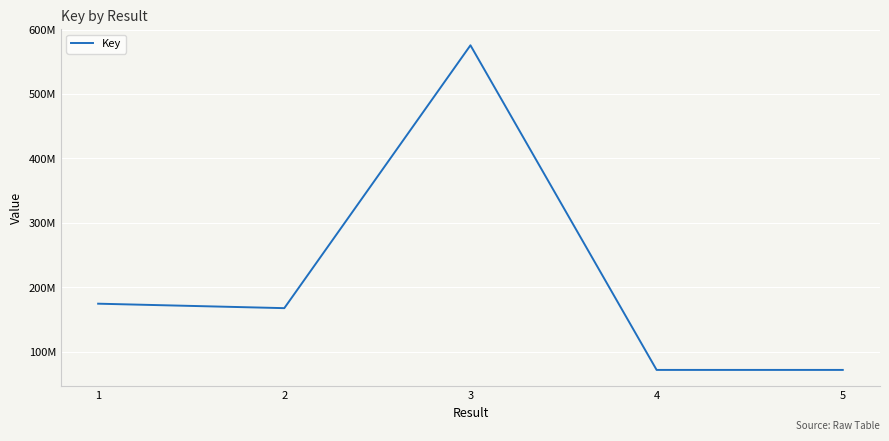

How many interior local peaks (higher than both neighbors) does the data have?

1